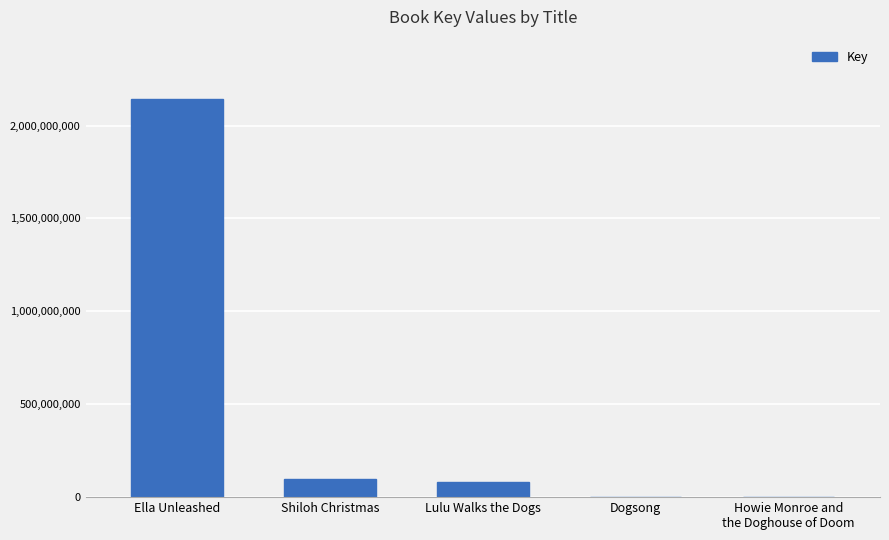

Where is the data nearest to the value 1070602853?

Shiloh Christmas